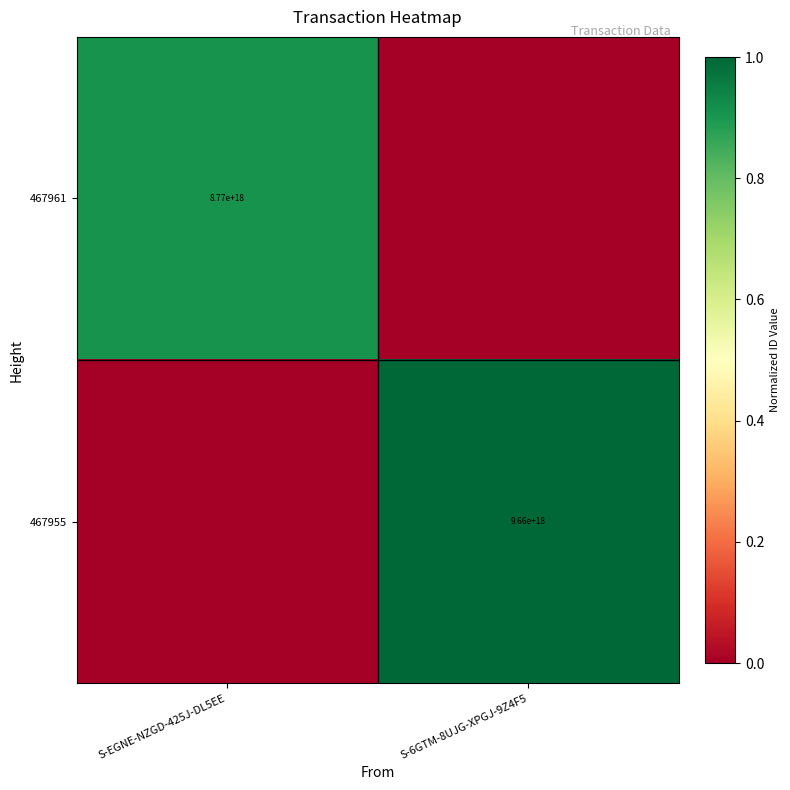

Which category has the lowest value across all series?

S-6GTM-8UJG-XPGJ-9Z4F5